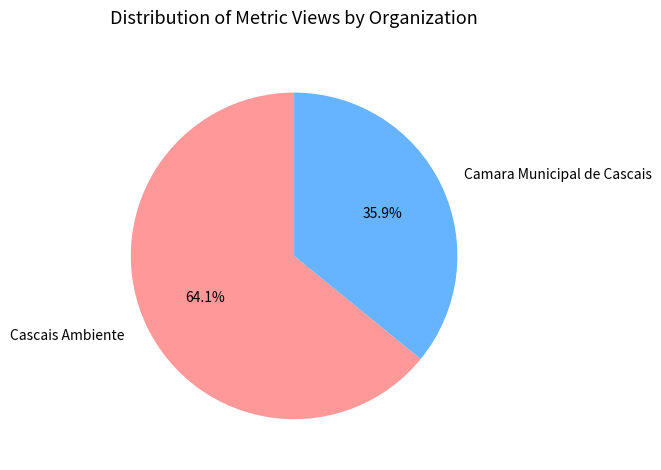

Is there any slice that represents more than half of the pie?

Yes